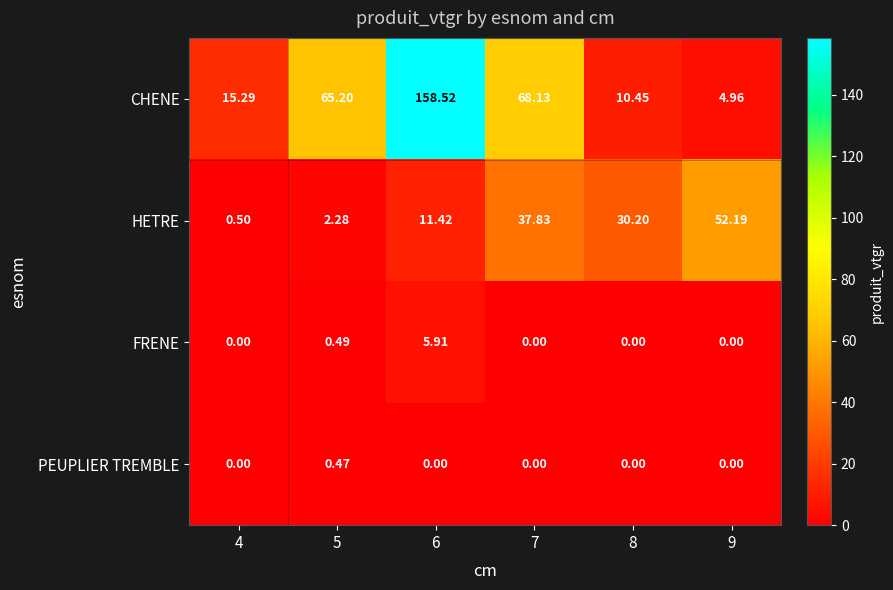

At 6, list the series in order from smallest to largest.

PEUPLIER TREMBLE, FRENE, HETRE, CHENE